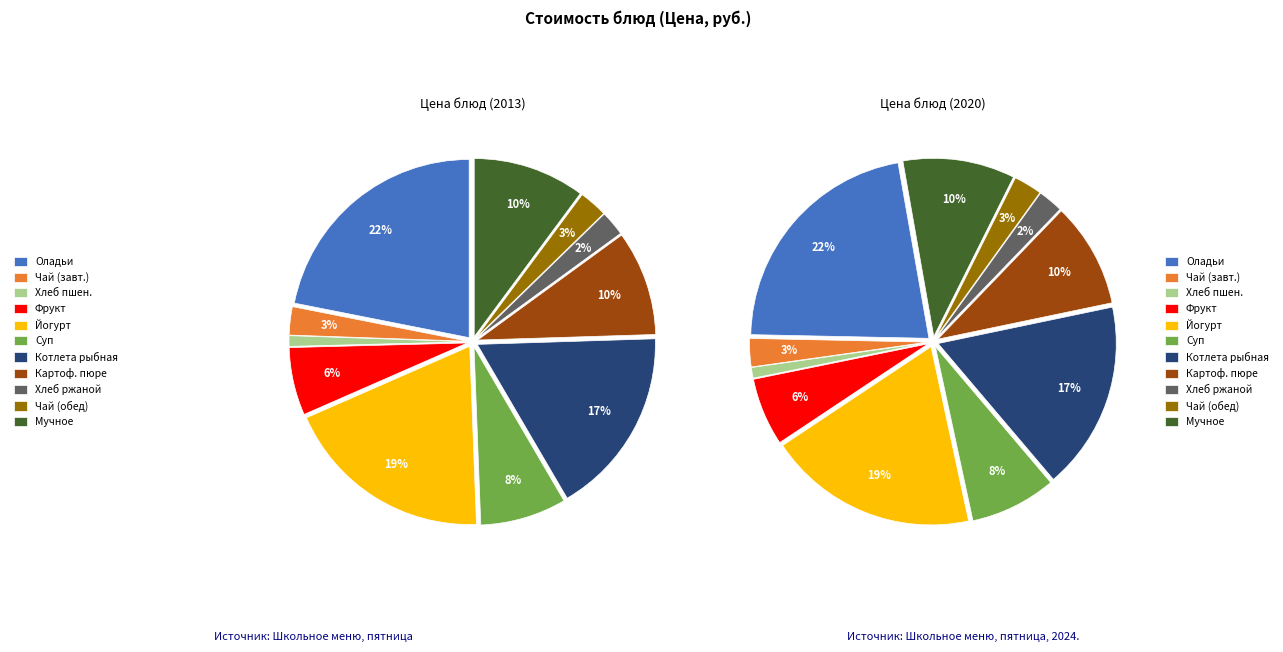

The Мучное или кондитерское изделие slice represents 10% of the pie. True or false?

True